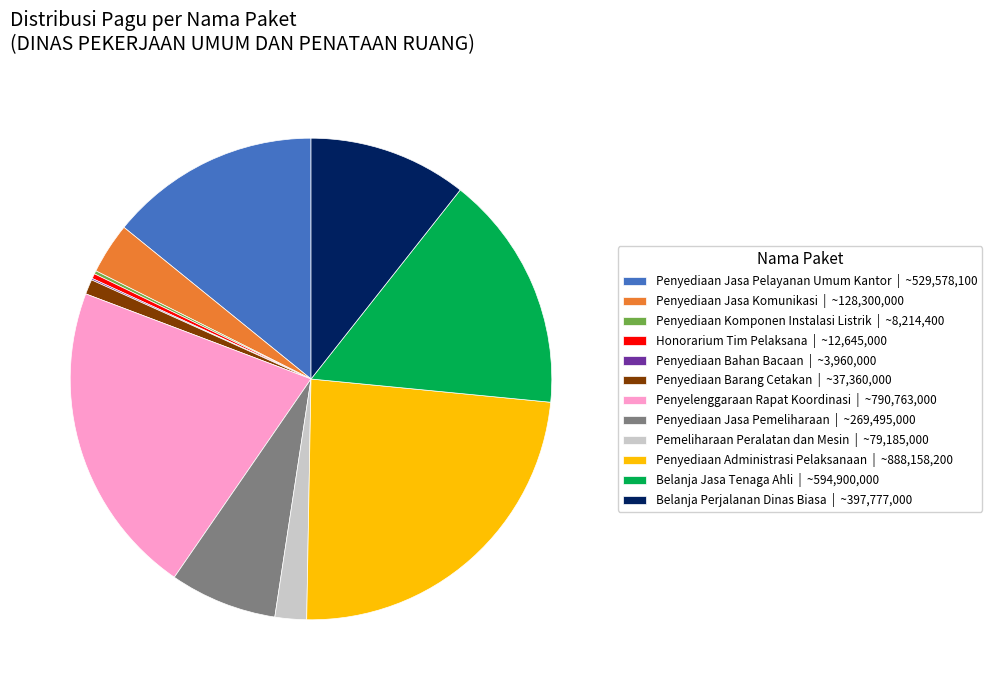

Between Penyelenggaraan Rapat Koordinasi | ~790,763,000 and Pemeliharaan Peralatan dan Mesin | ~79,185,000, which is larger?

Penyelenggaraan Rapat Koordinasi | ~790,763,000